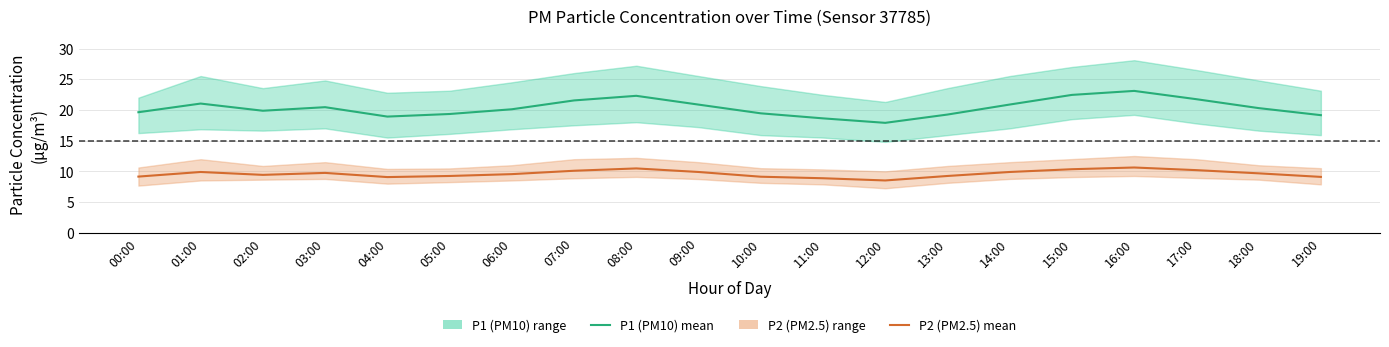

Which category has the lowest value across all series?

12:00